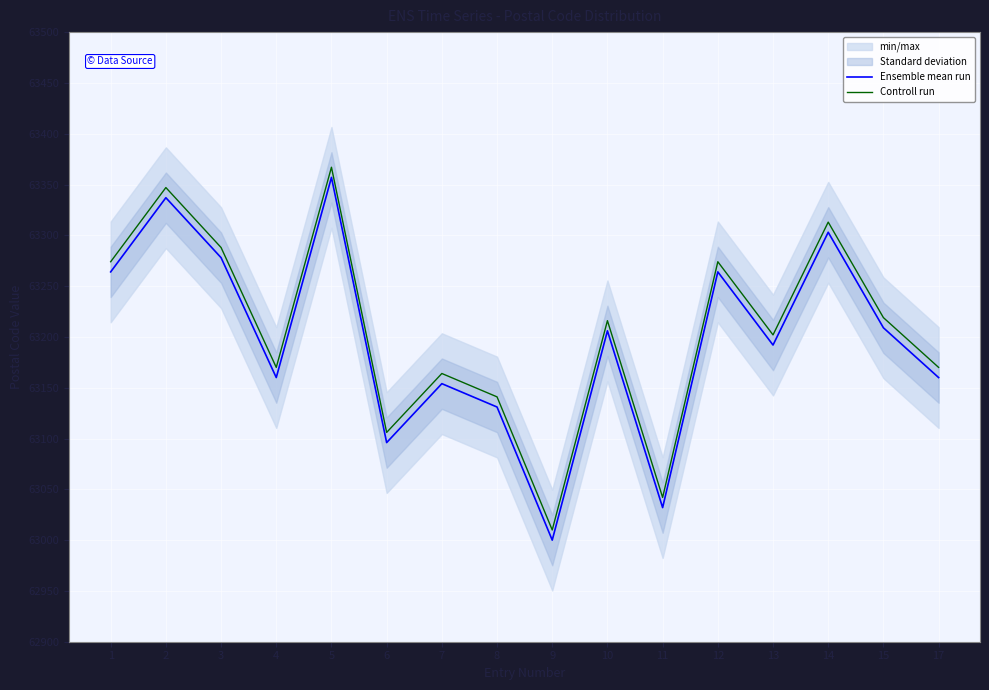

True or false: Ensemble mean run has more than 1 interior local peaks.

True